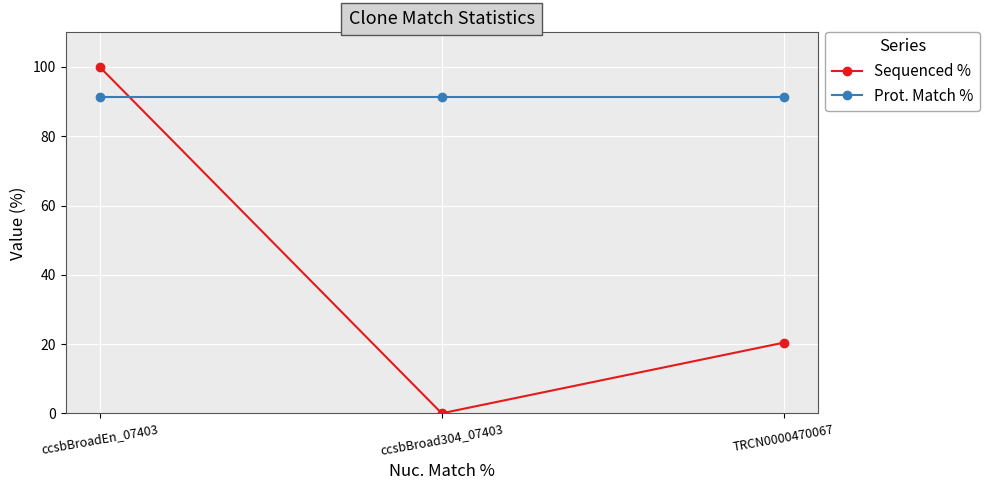

What is the maximum value for Sequenced %?

100.0